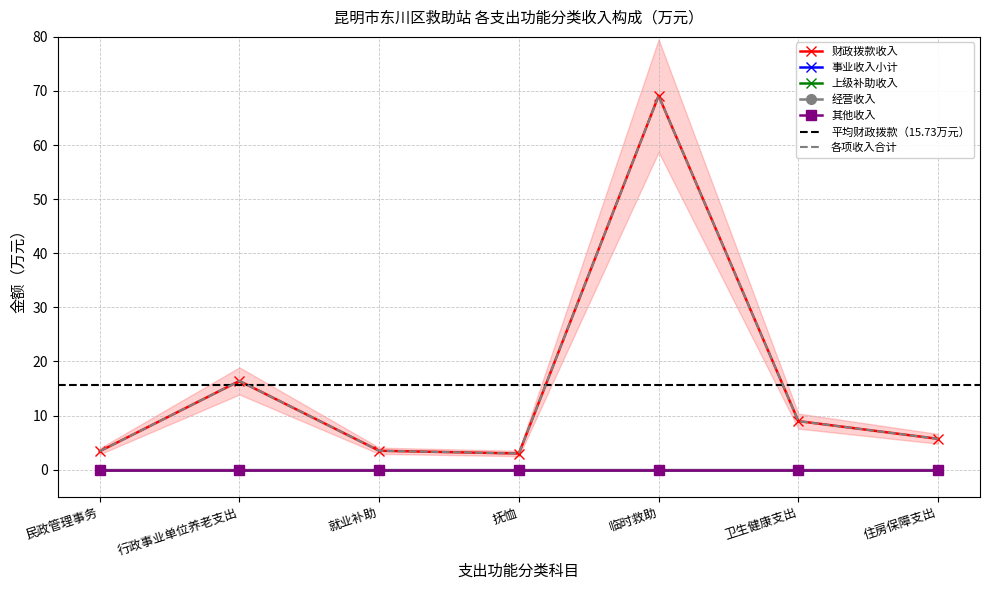

Between 抚恤 and 卫生健康支出, which series saw the biggest shift?

财政拨款收入